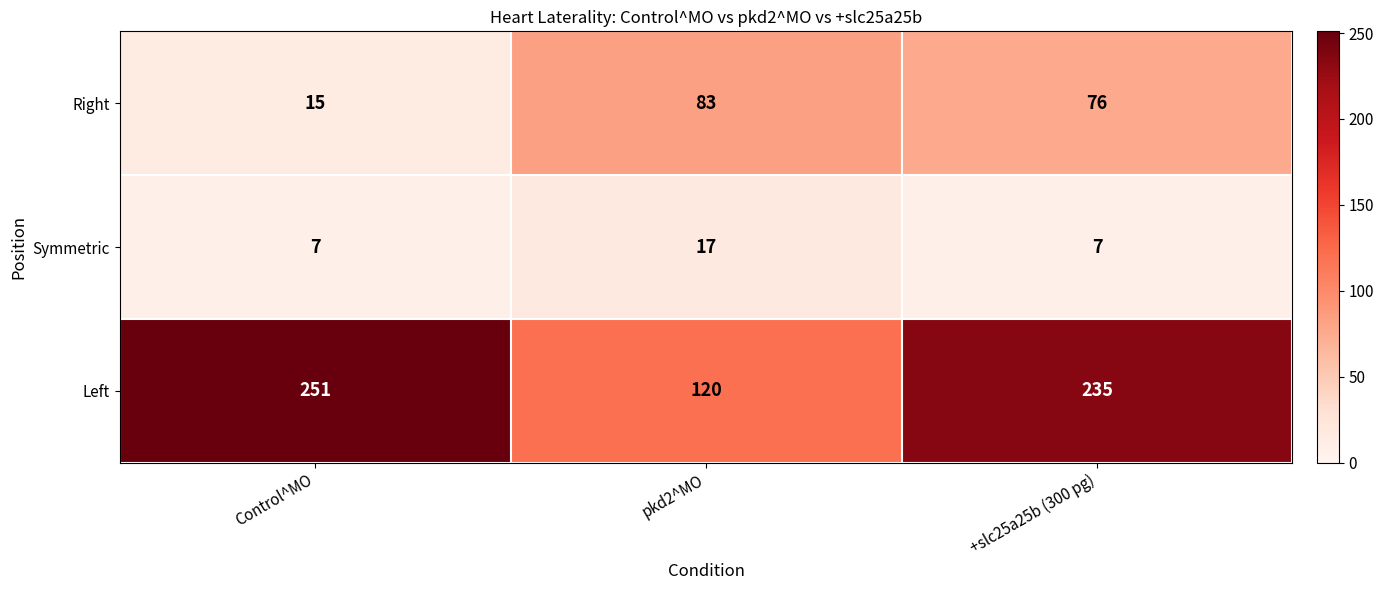

How many series are shown in this chart?

3